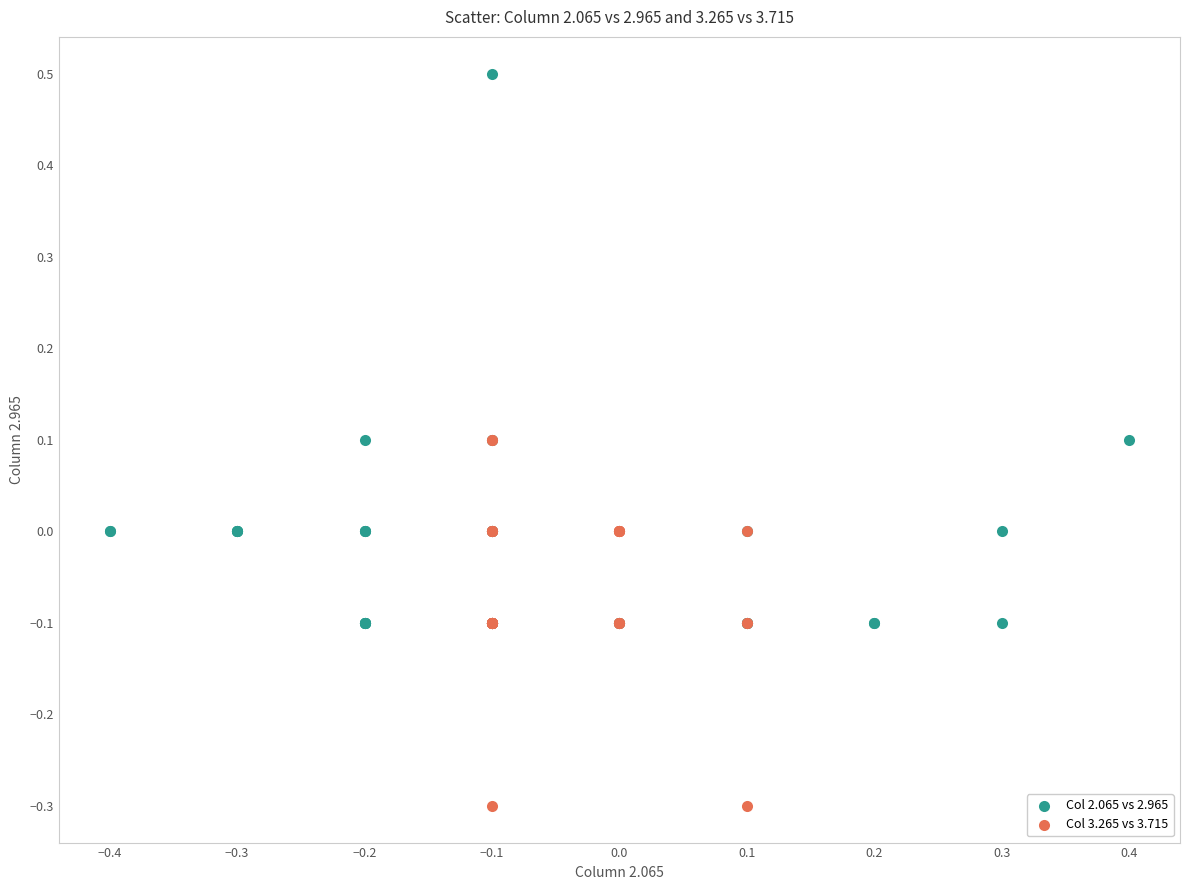

Which series contains the lowest Y value?

Col 3.265 vs 3.715